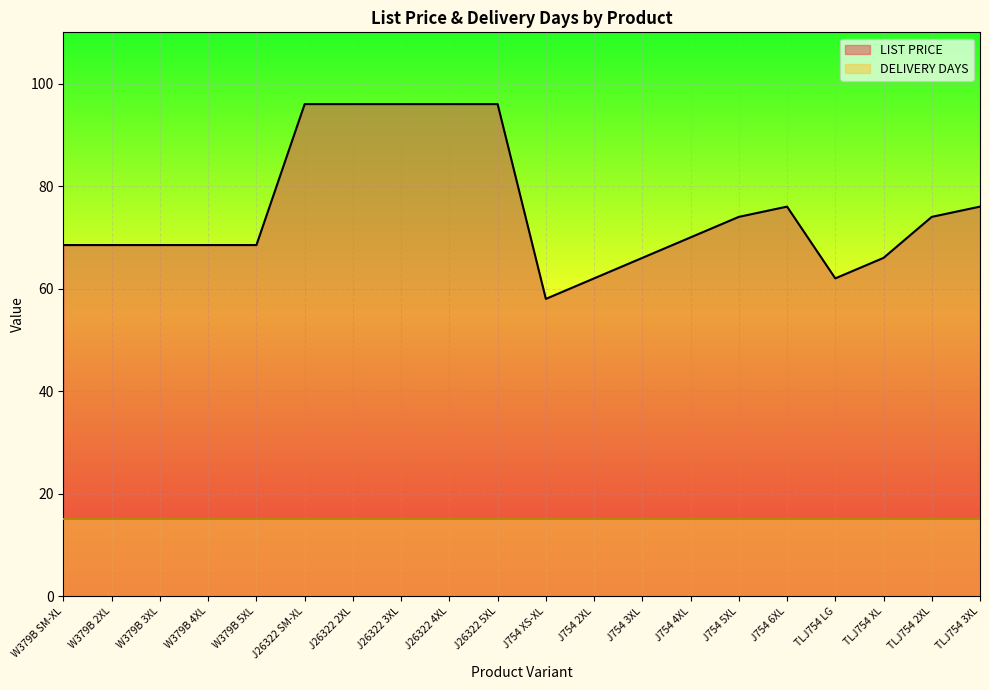

Which category has the highest value across all series?

J26322 SM-XL